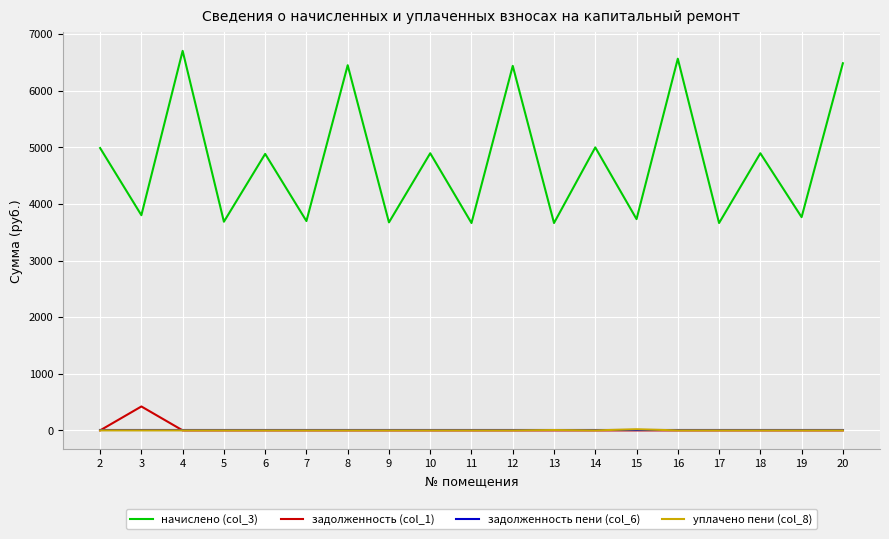

Is this an area chart (filled region under the line)?

No